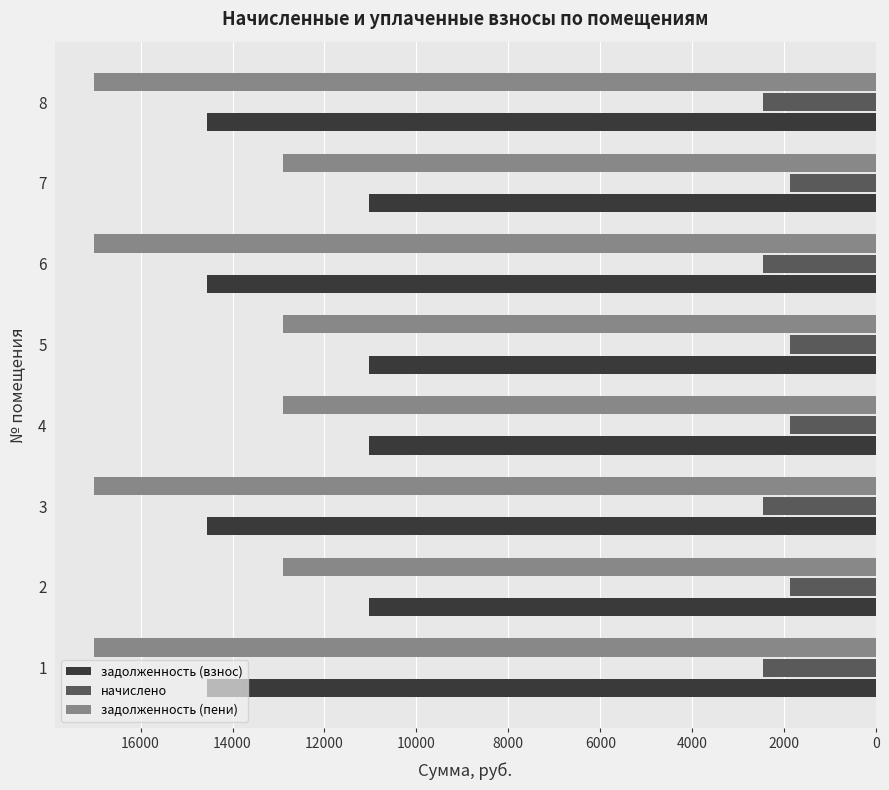

What are all the series names shown in the legend?

задолженность (взнос), начислено, задолженность (пени)